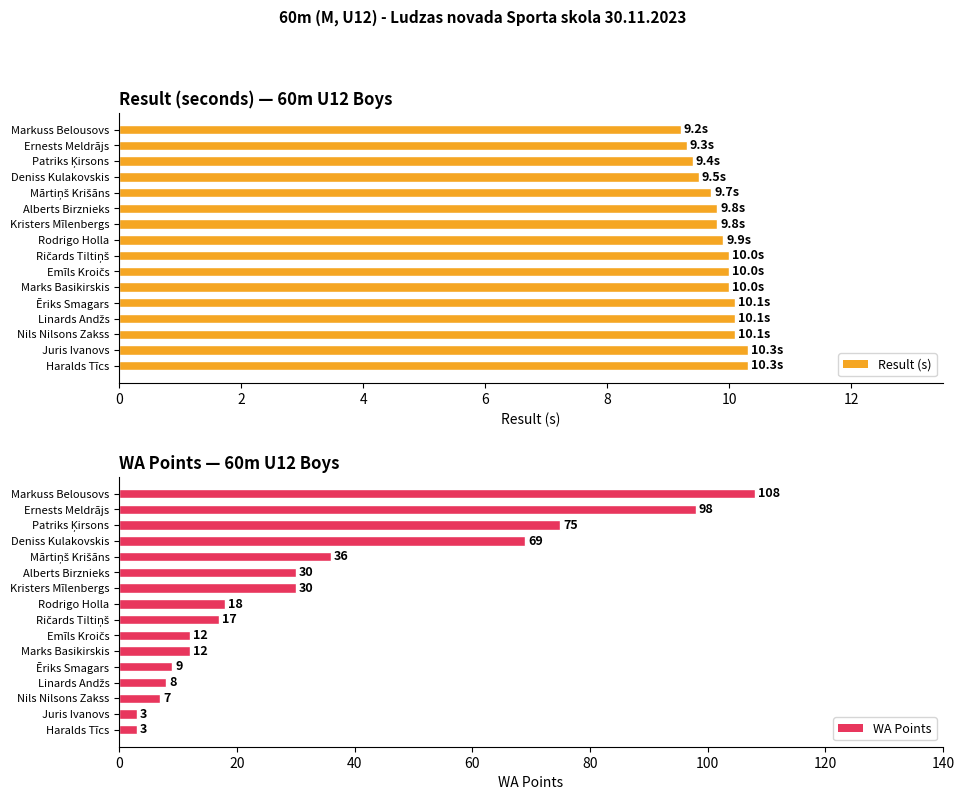

Count the number of data series in this chart.

2